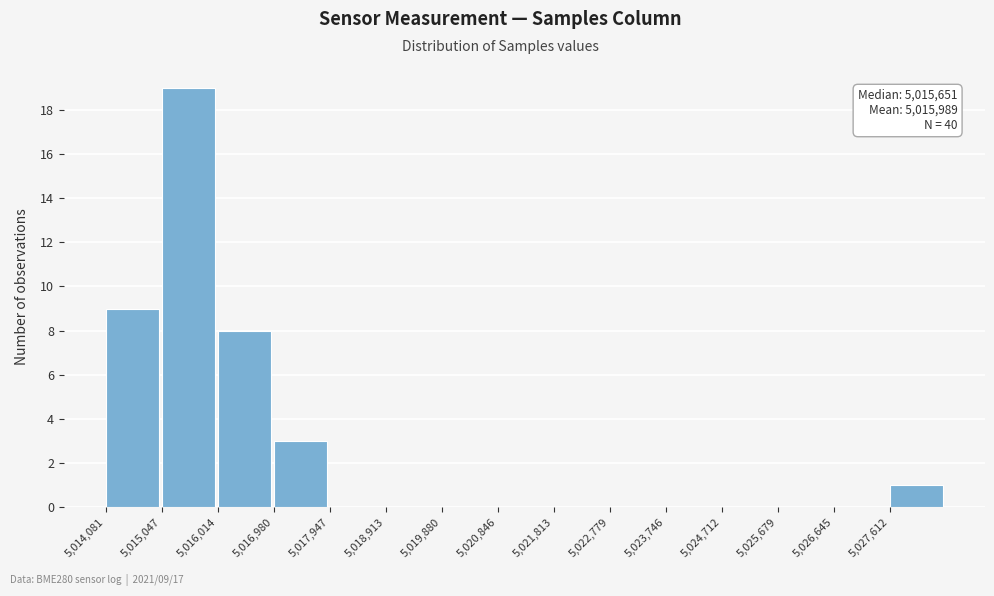

Which range on the x-axis has the tallest bar?

5015000 to 5016000